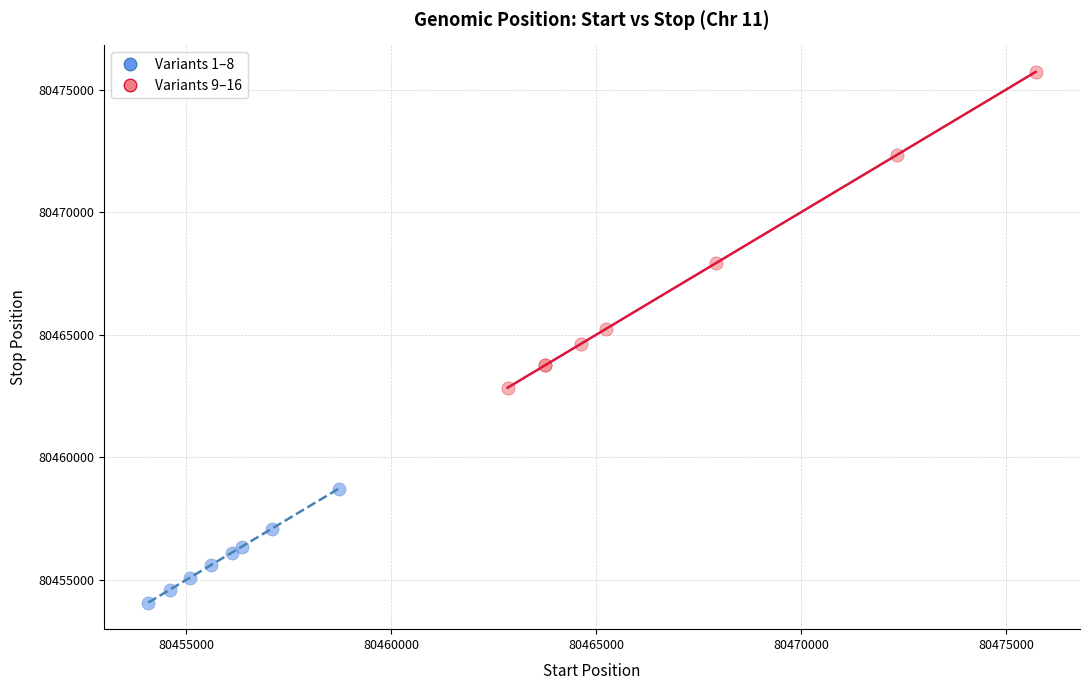

Which series reaches the maximum Y coordinate?

Variants 9–16